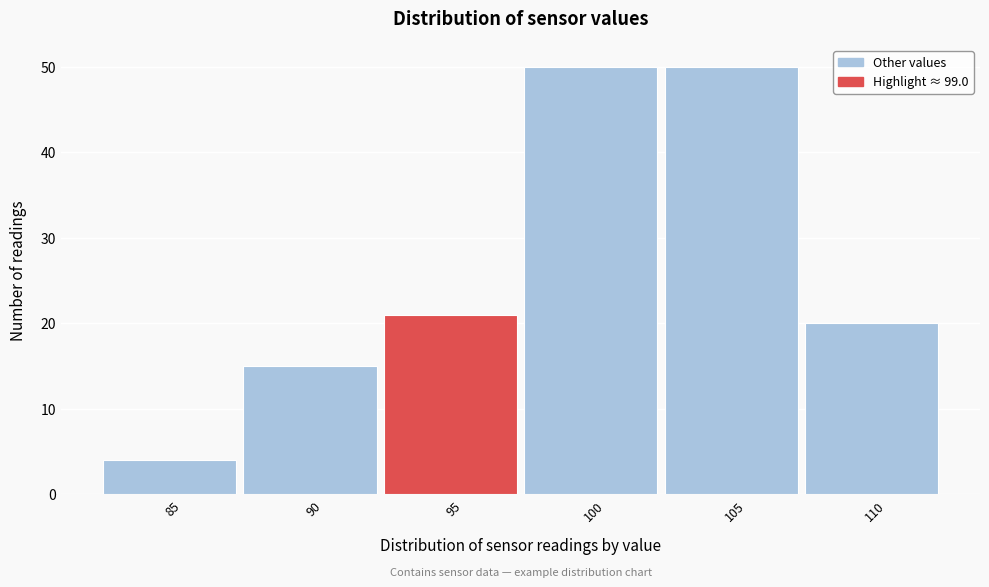

Reading left to right, what are all the values shown in this chart?

4	15	21	50	50	20